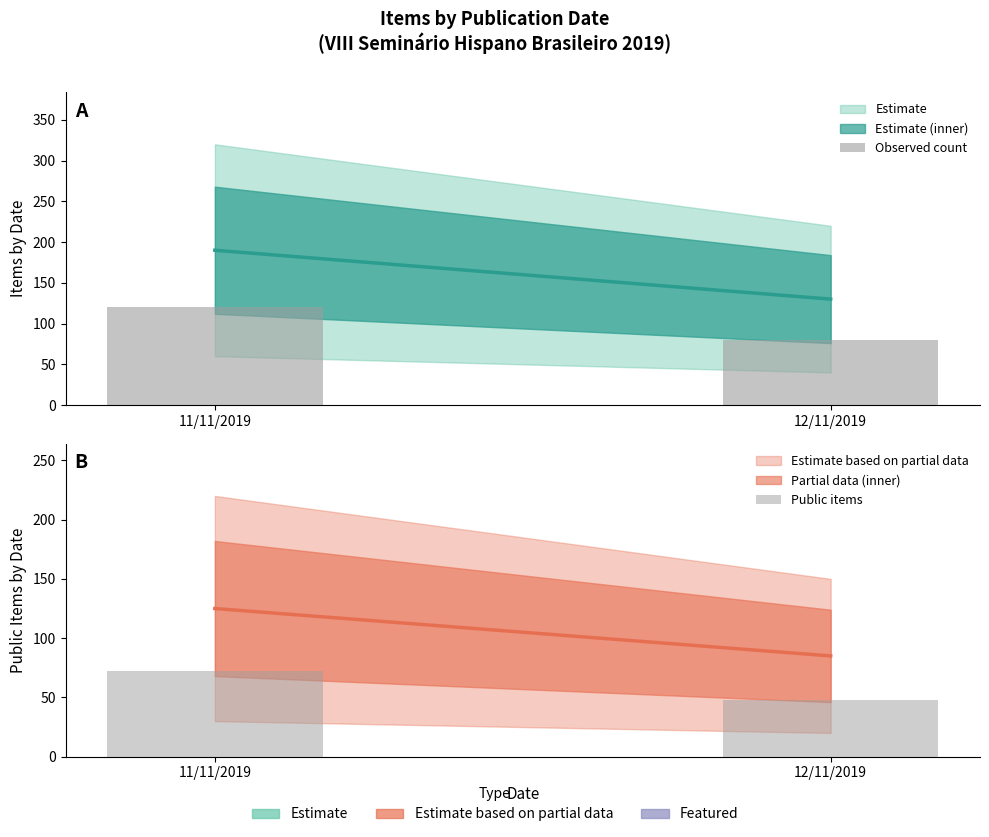

Reading left to right, list all the values displayed in this chart.

Observed count: 11/11/2019=120	12/11/2019=80
Public items: 11/11/2019=72	12/11/2019=48